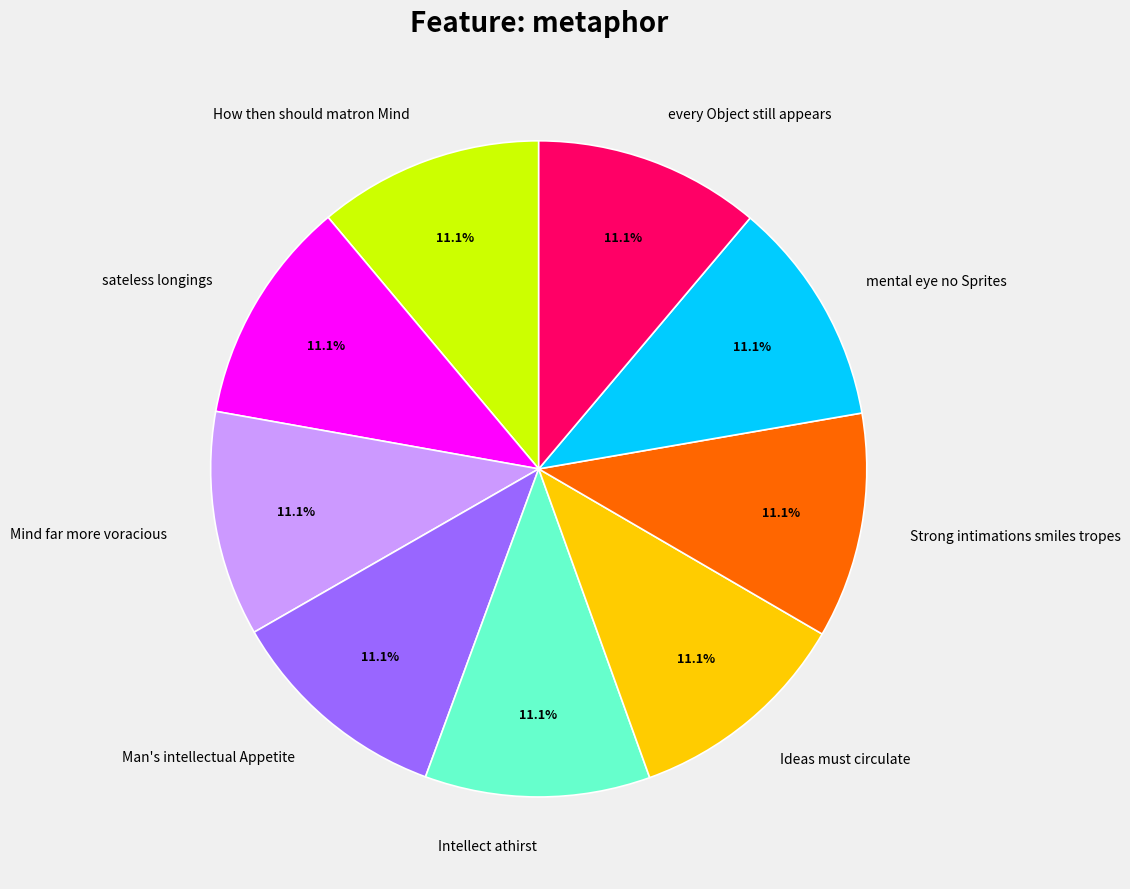

To the nearest percent, what portion does every Object still appears represent?

11%